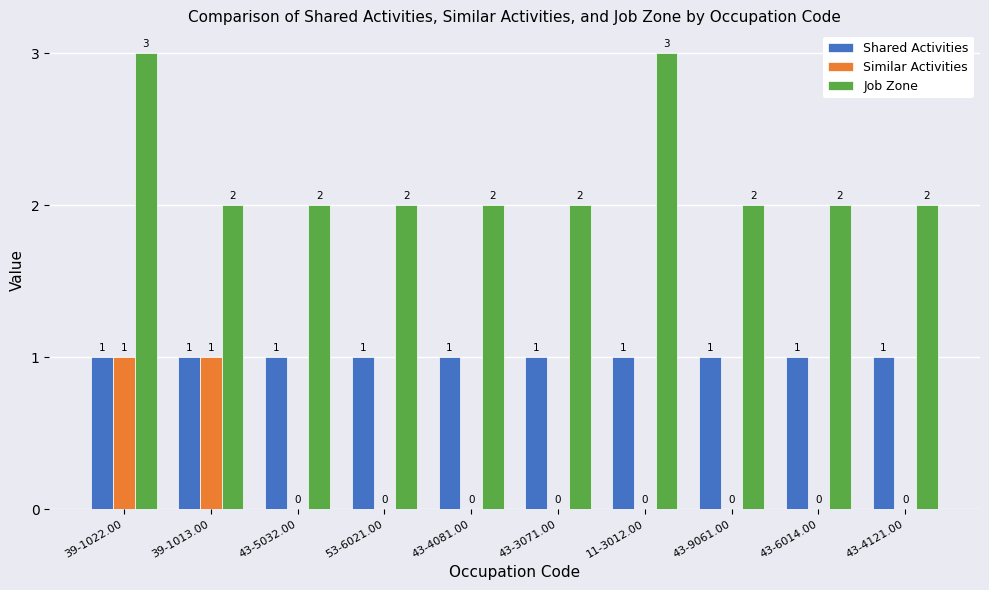

What is the greatest value displayed?

3